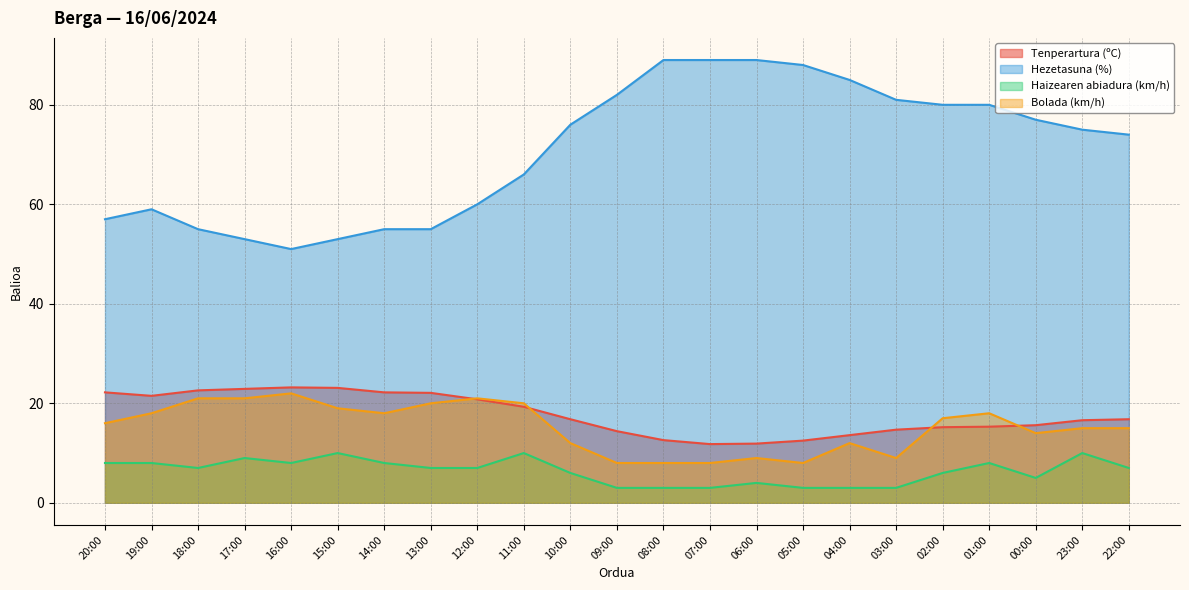

The value of Bolada (km/h) at 06:00 is 9.0. True or false?

True